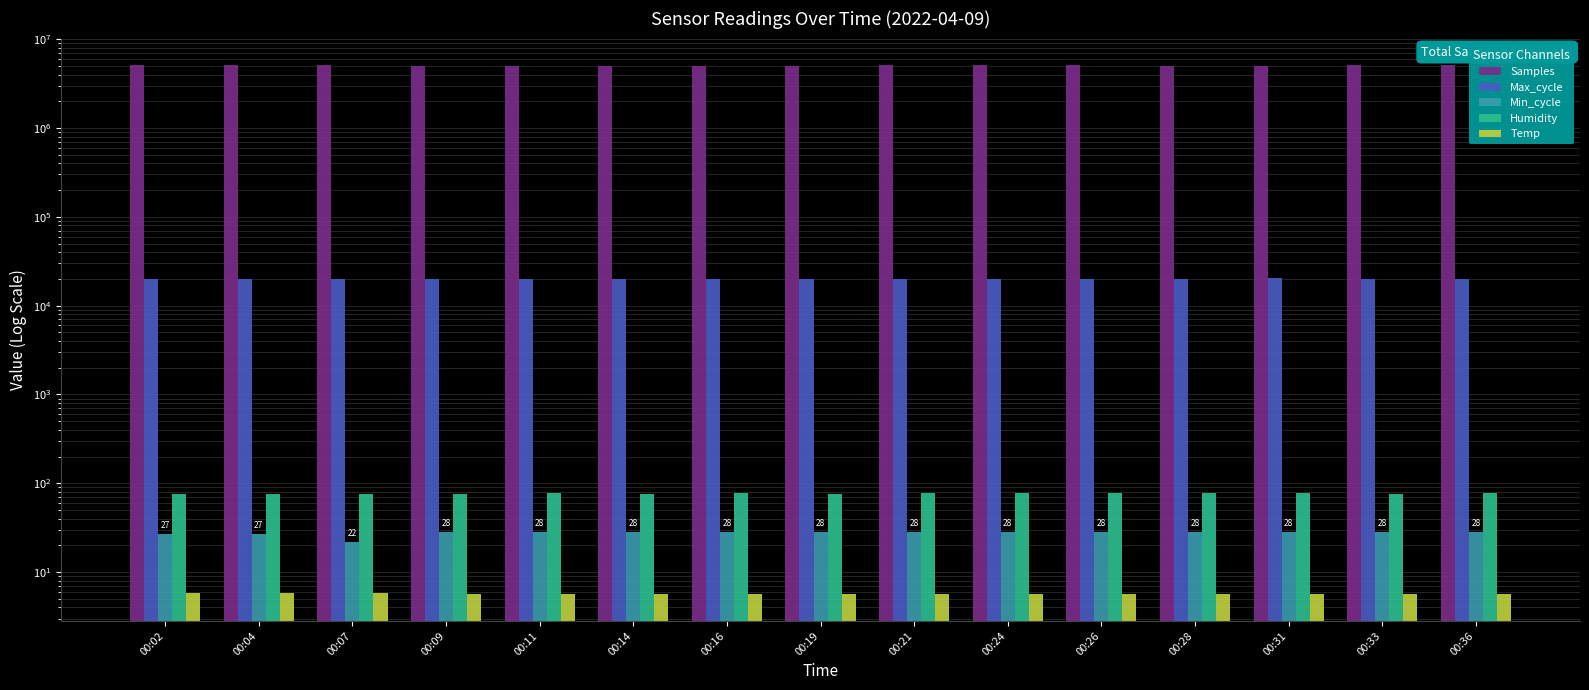

What is the difference between the Temp values at 00:31 and 00:02?

0.1